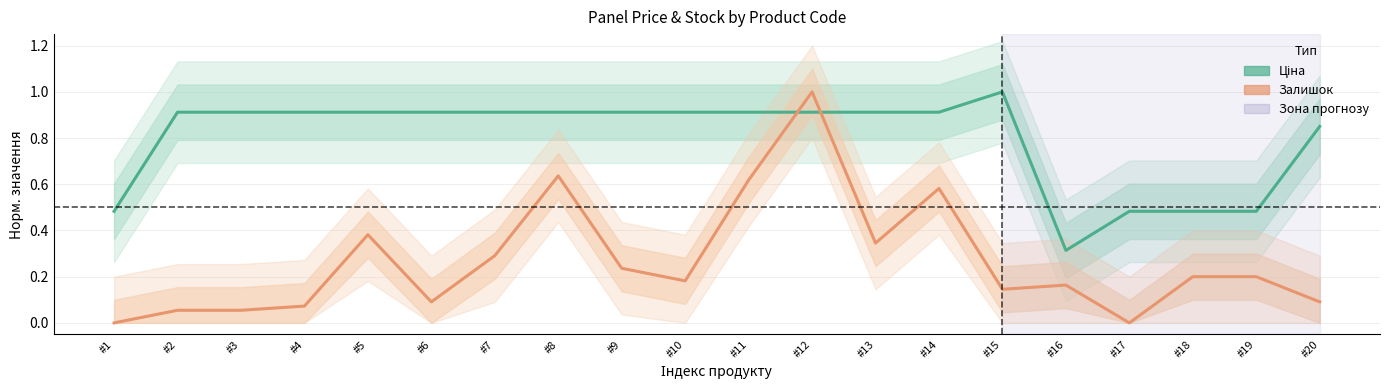

How many interior local peaks does the Залишок (норм.) series have?

5